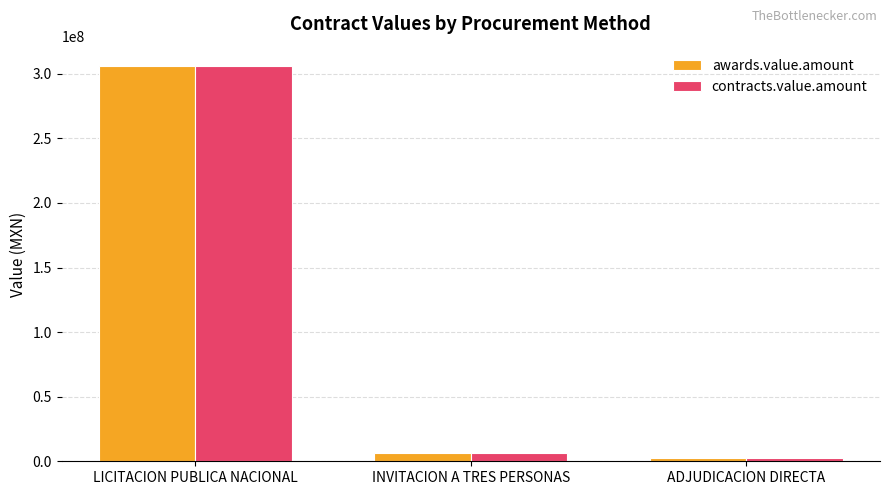

What is the total value across all series at INVITACION A TRES PERSONAS?

13327074.3